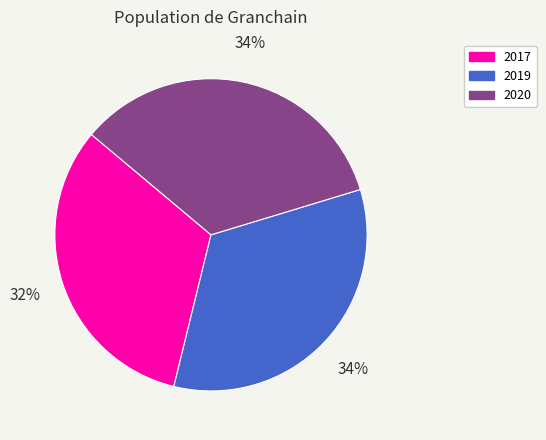

Approximately how many times larger is the value at 2017 compared to 2020?

0.9